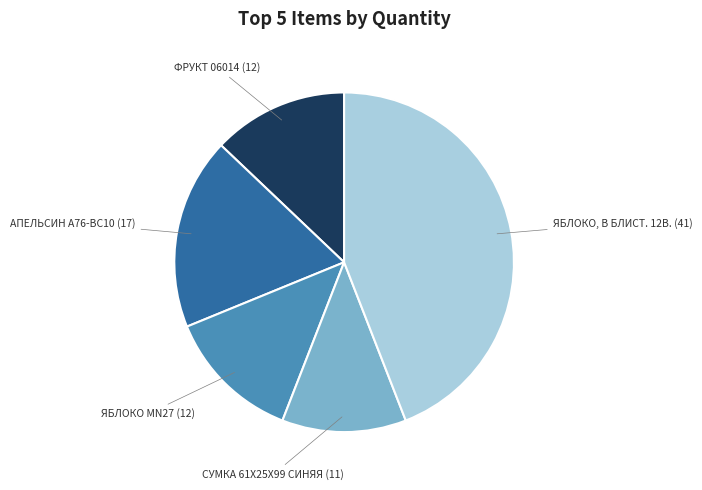

Does any single category account for the majority?

No